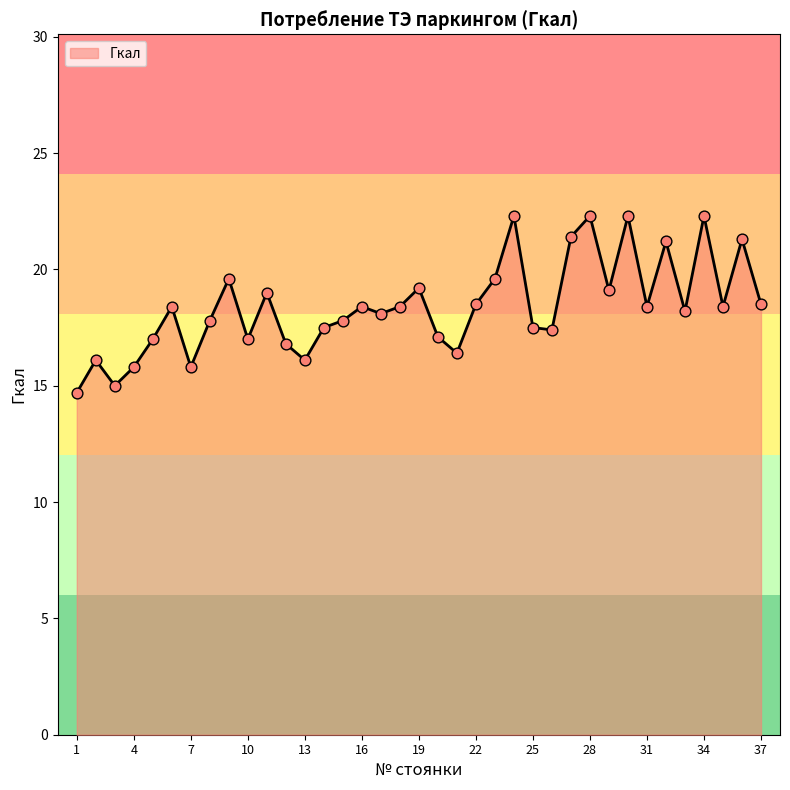

What is the minimum value shown in the chart?

14.7